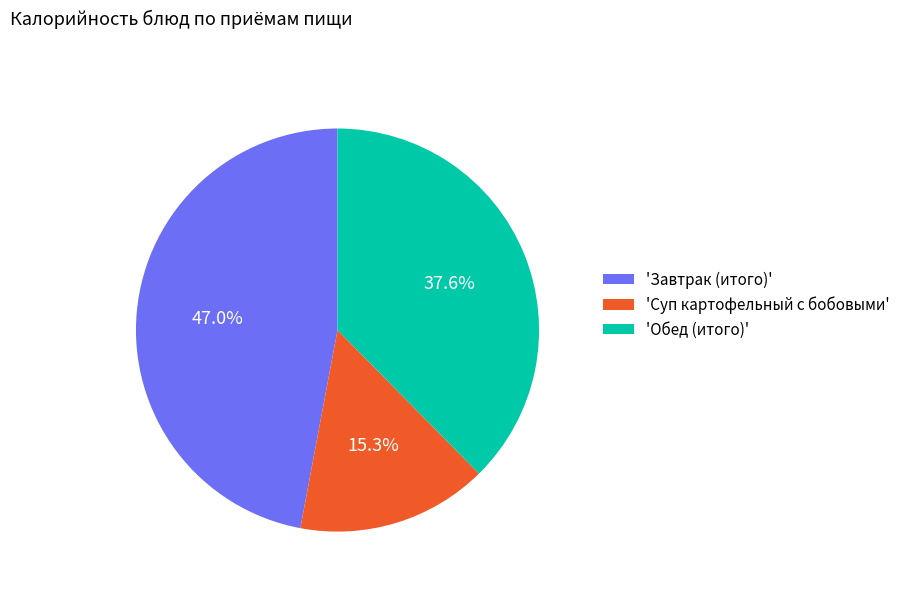

To the nearest percent, what is the difference between the largest and smallest slice percentages?

32%